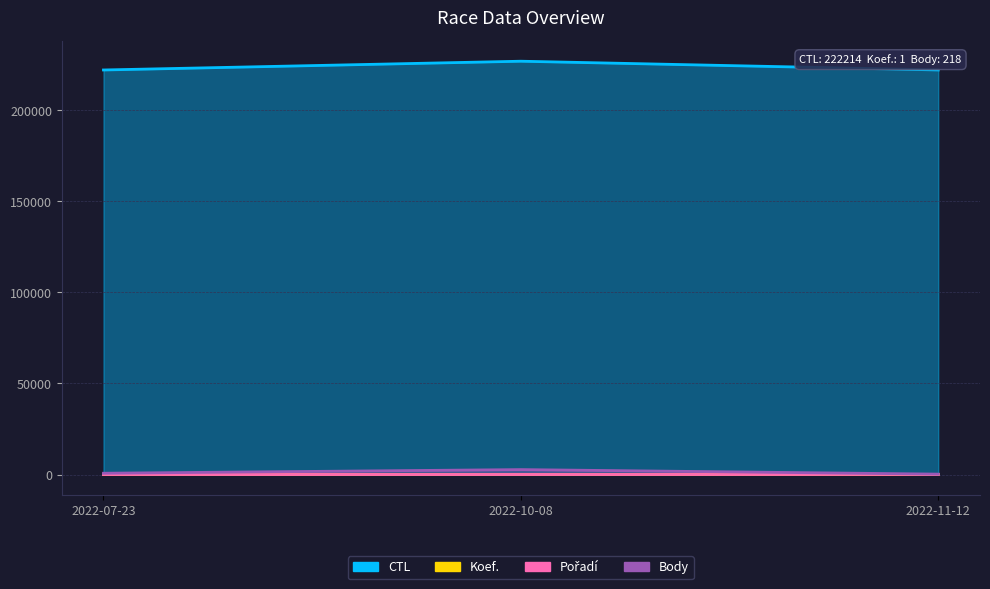

Which series has the largest total across all categories?

CTL